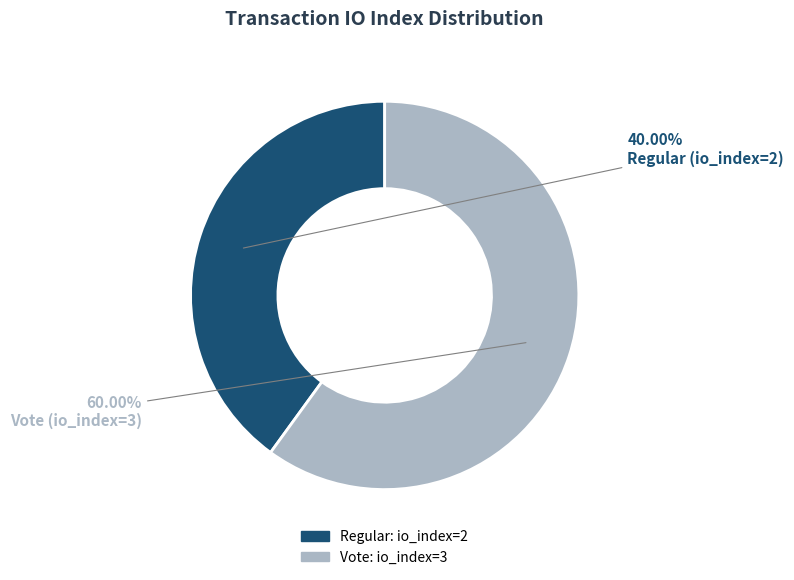

How many slices are in this pie chart?

2